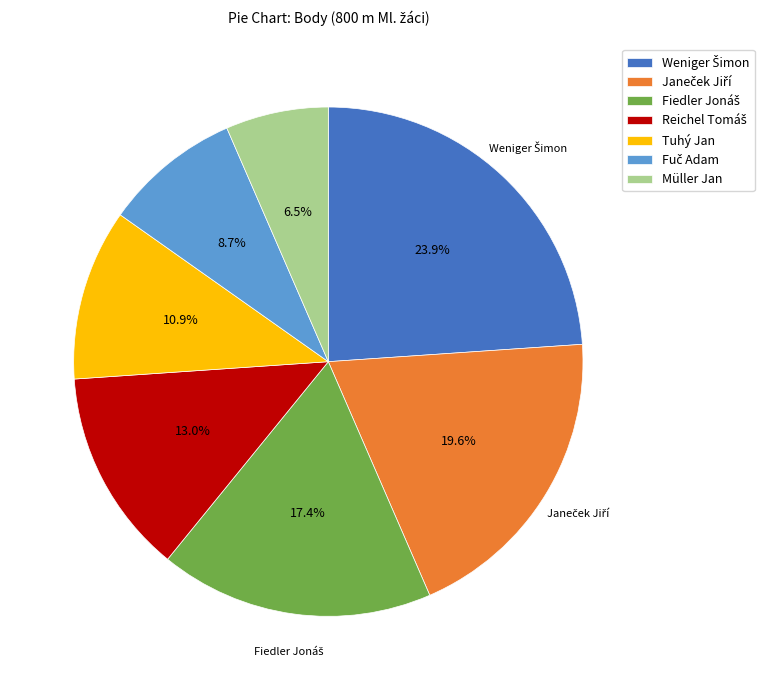

How many segments does this pie chart have?

7